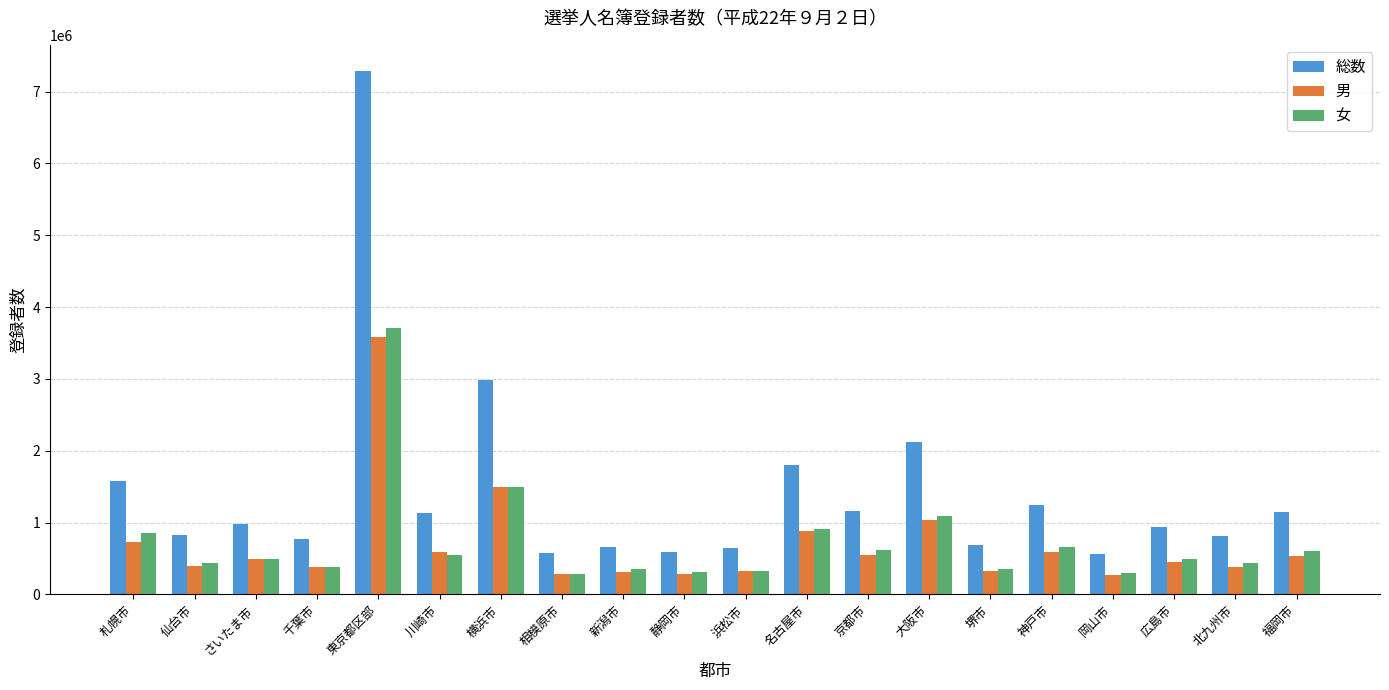

What are all the series names shown in the legend?

総数, 男, 女